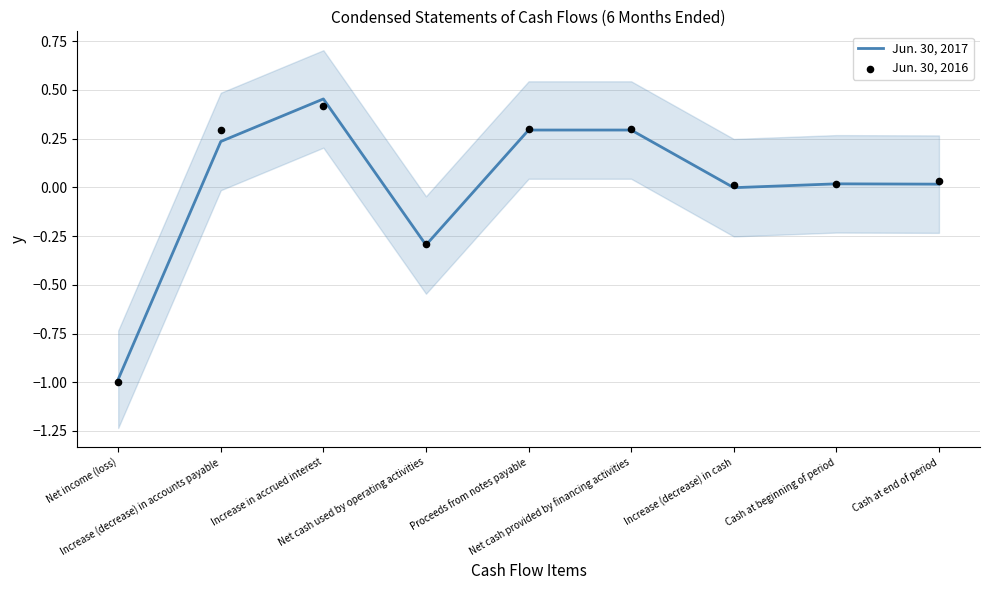

Which series contains the highest Y value?

Jun. 30, 2017